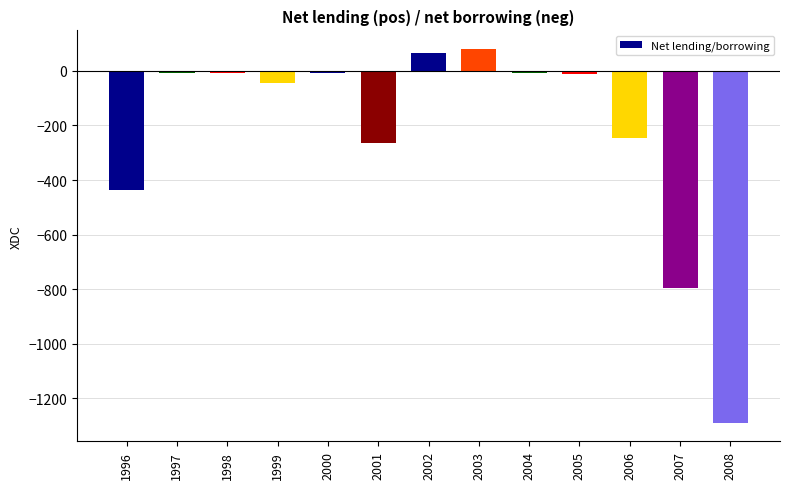

How many bars are there in total?

13